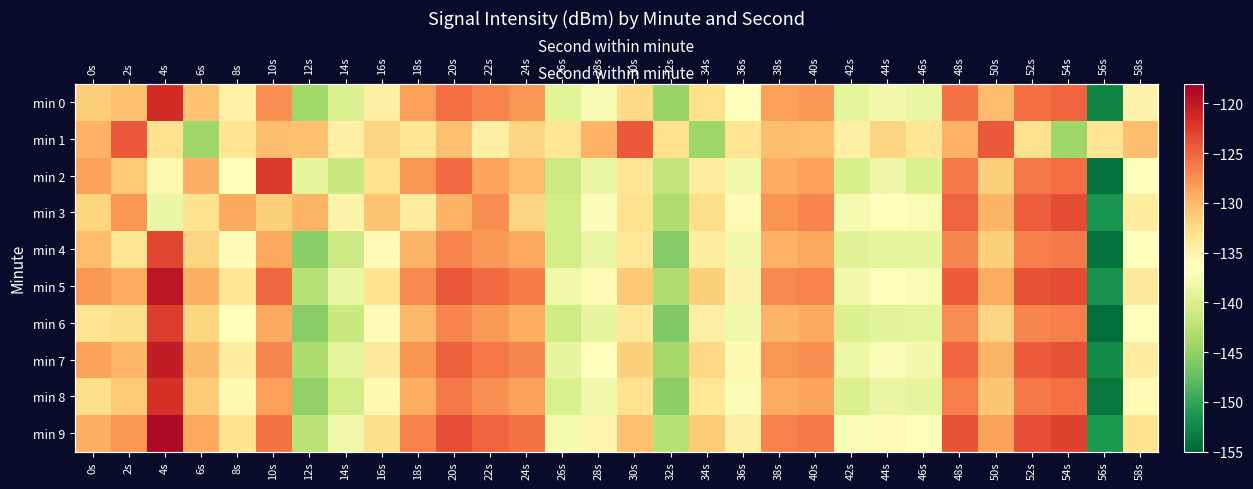

Rank the series at 18s from lowest to highest value.

min 3, min 1, min 6, min 4, min 8, min 0, min 2, min 7, min 5, min 9